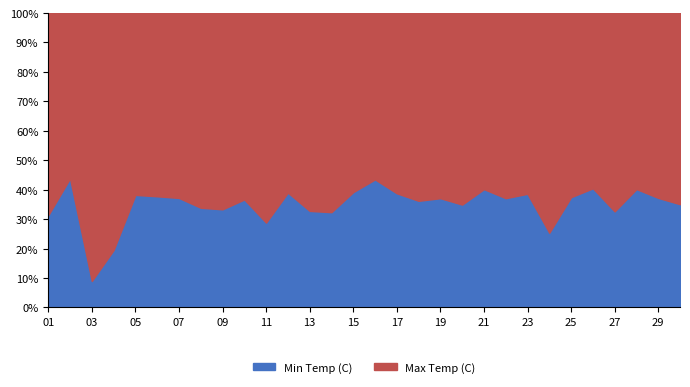

How many values in the Min Temp (C) series are below 15?

15